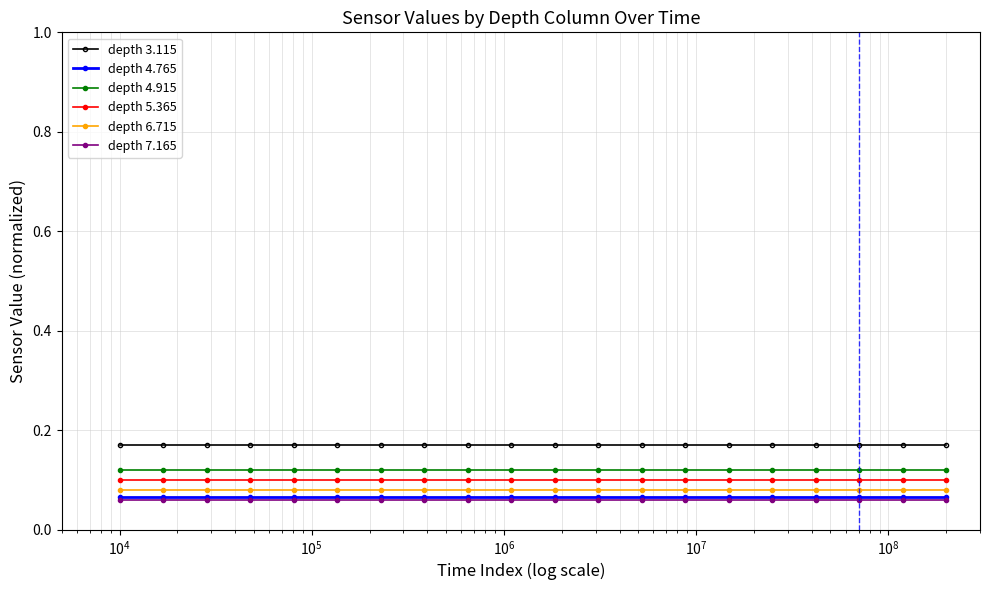

What is the sum of all depth 6.715 values?

1.6